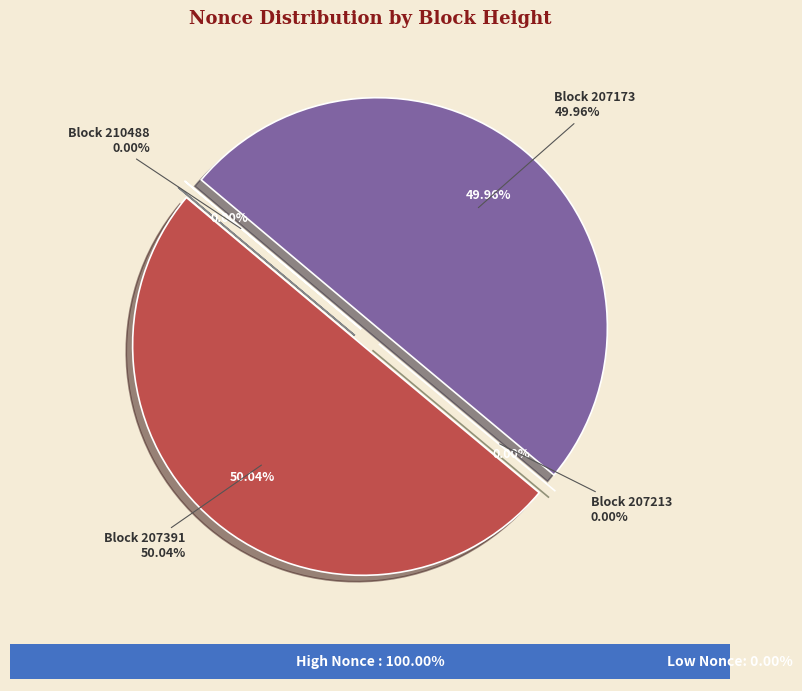

Which category has the biggest portion of the pie?

207391